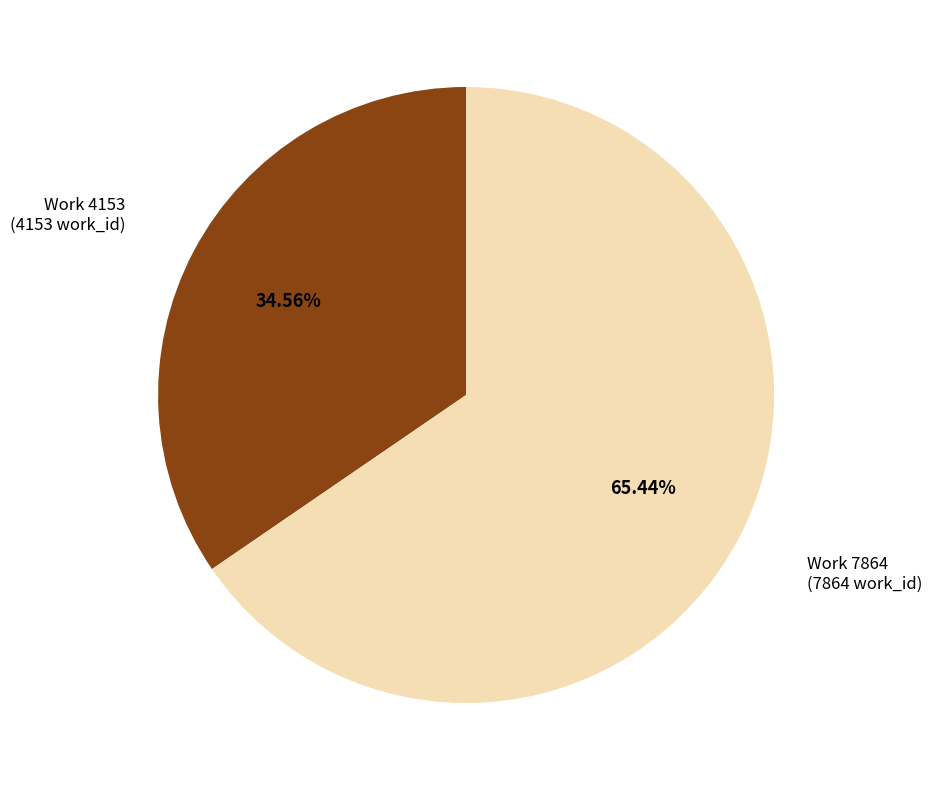

To the nearest percent, what is the average slice percentage?

50%